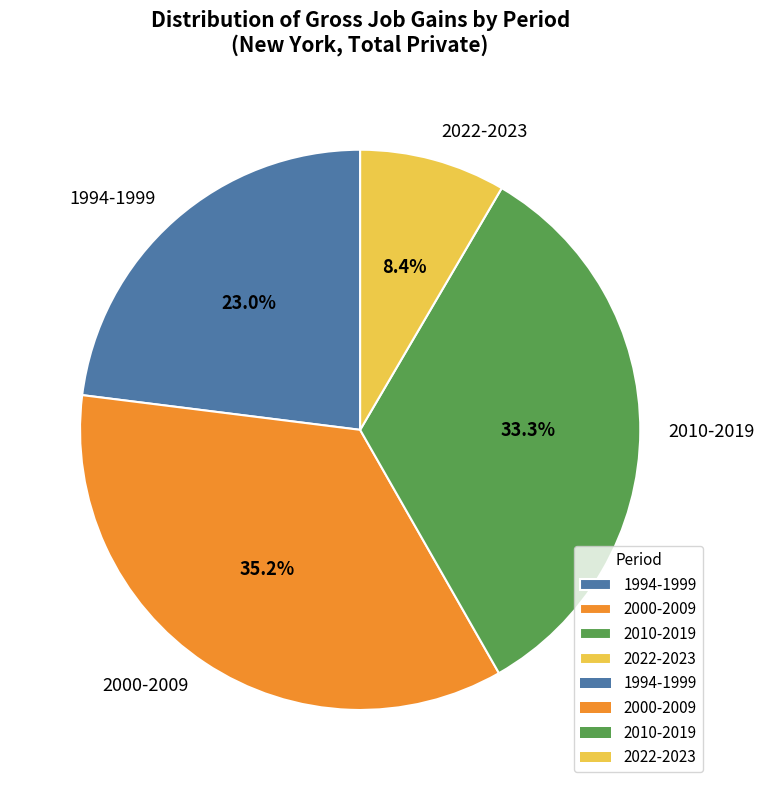

Which has a higher value, 2022-2023 or 2000-2009?

2000-2009